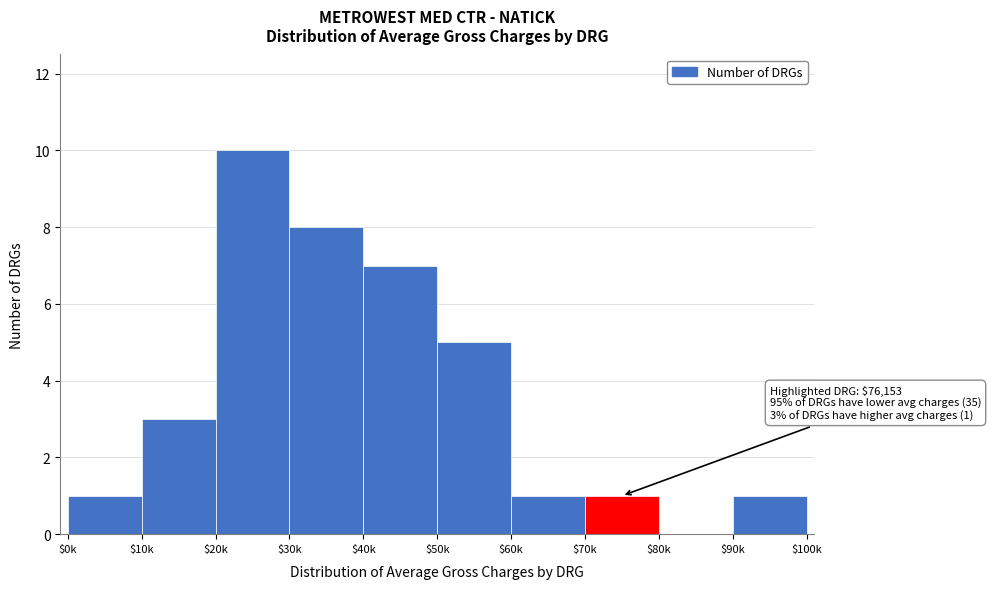

The chart shows a value of 2 at $0k. True or false?

False